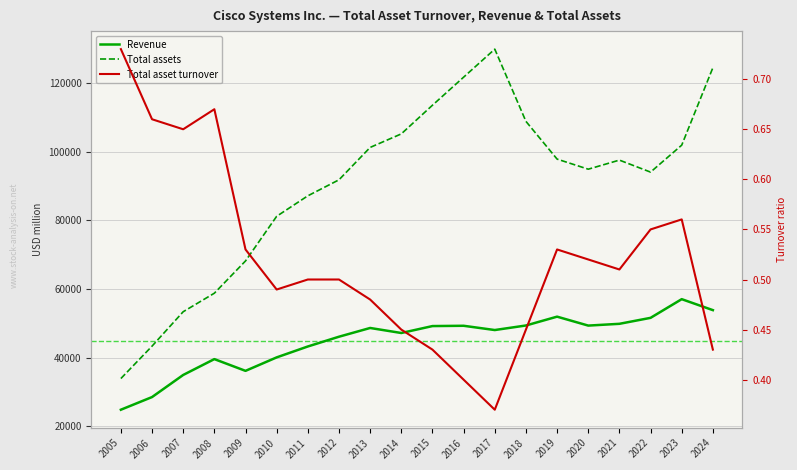

At which category is the sum across all series the highest?

2024